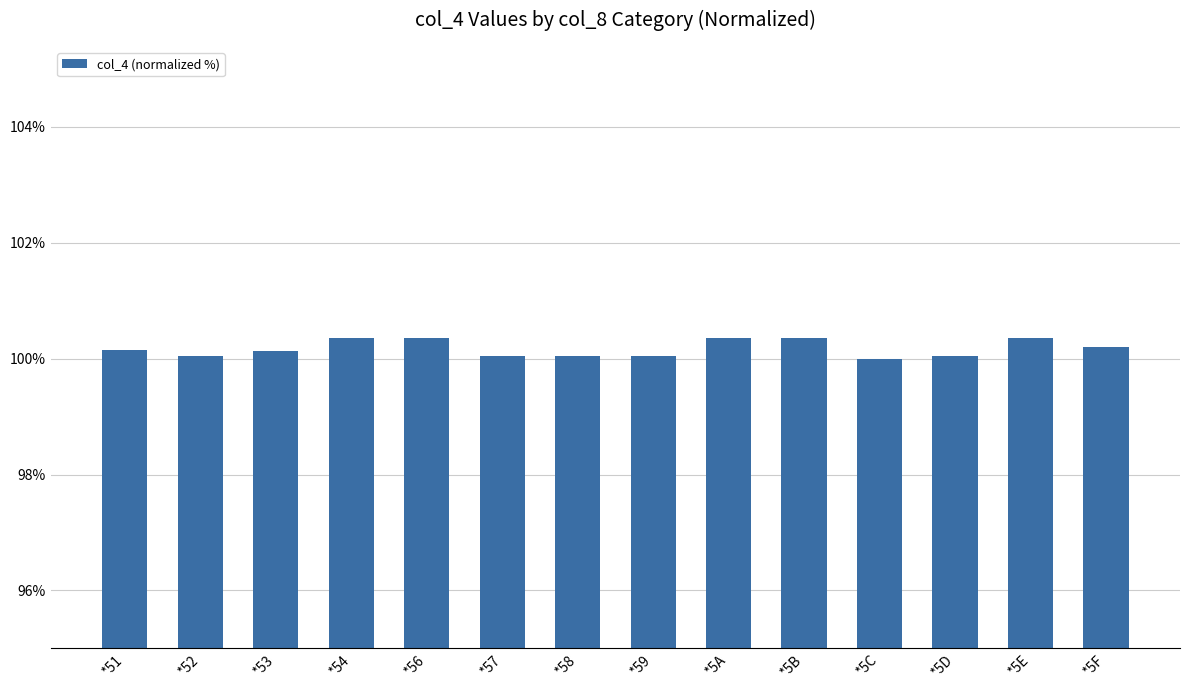

The value at *57 is 100.1. True or false?

True